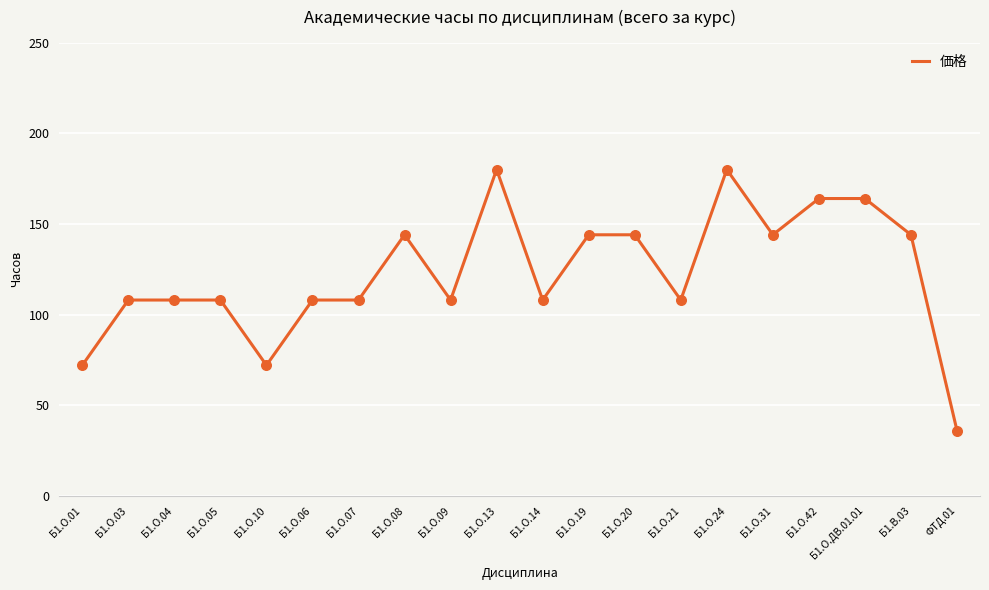

What is the ratio of the value at Б1.О.19 to the value at Б1.О.24?

0.8